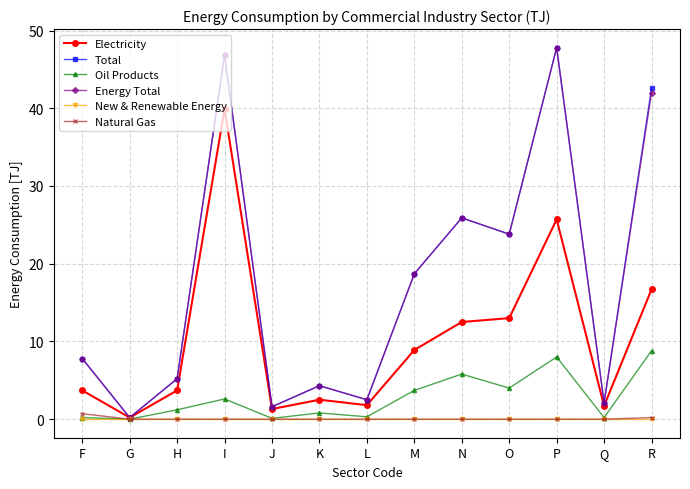

What is the difference between the maximum and minimum values in the Oil Products series?

8.8